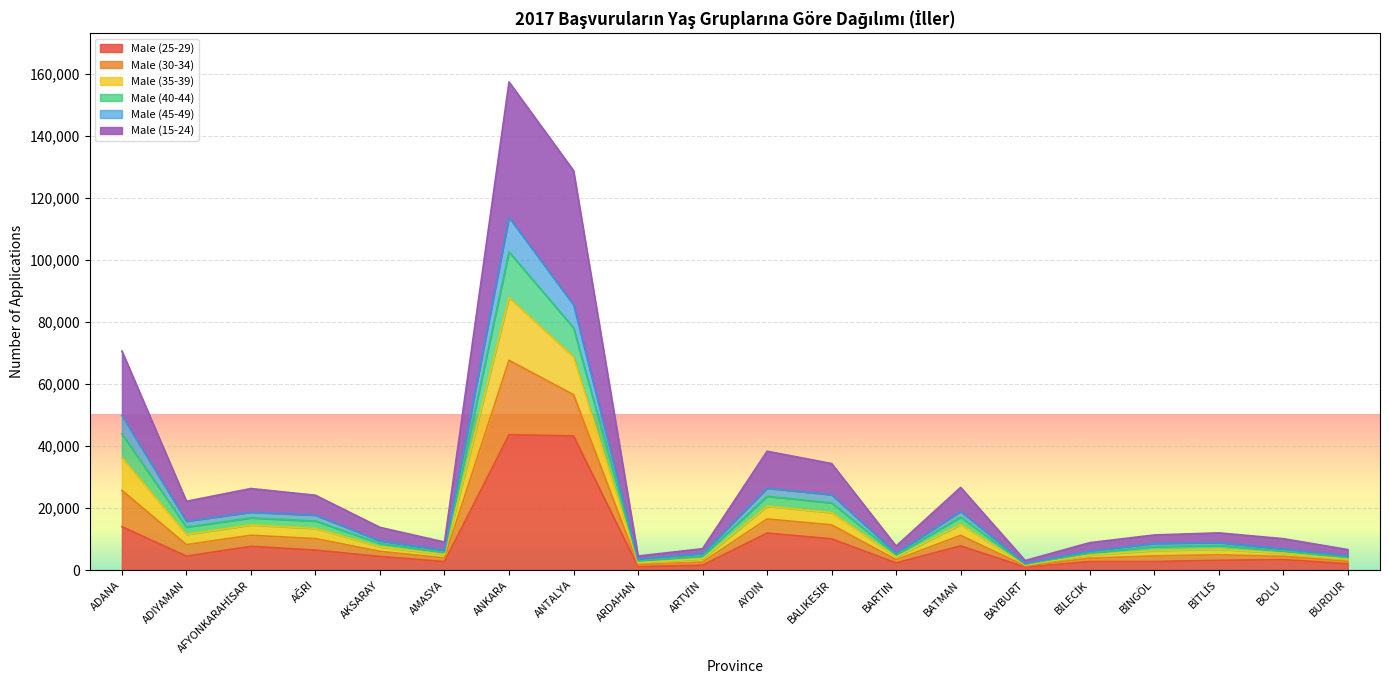

What is the total value across all series at ANKARA?

157514